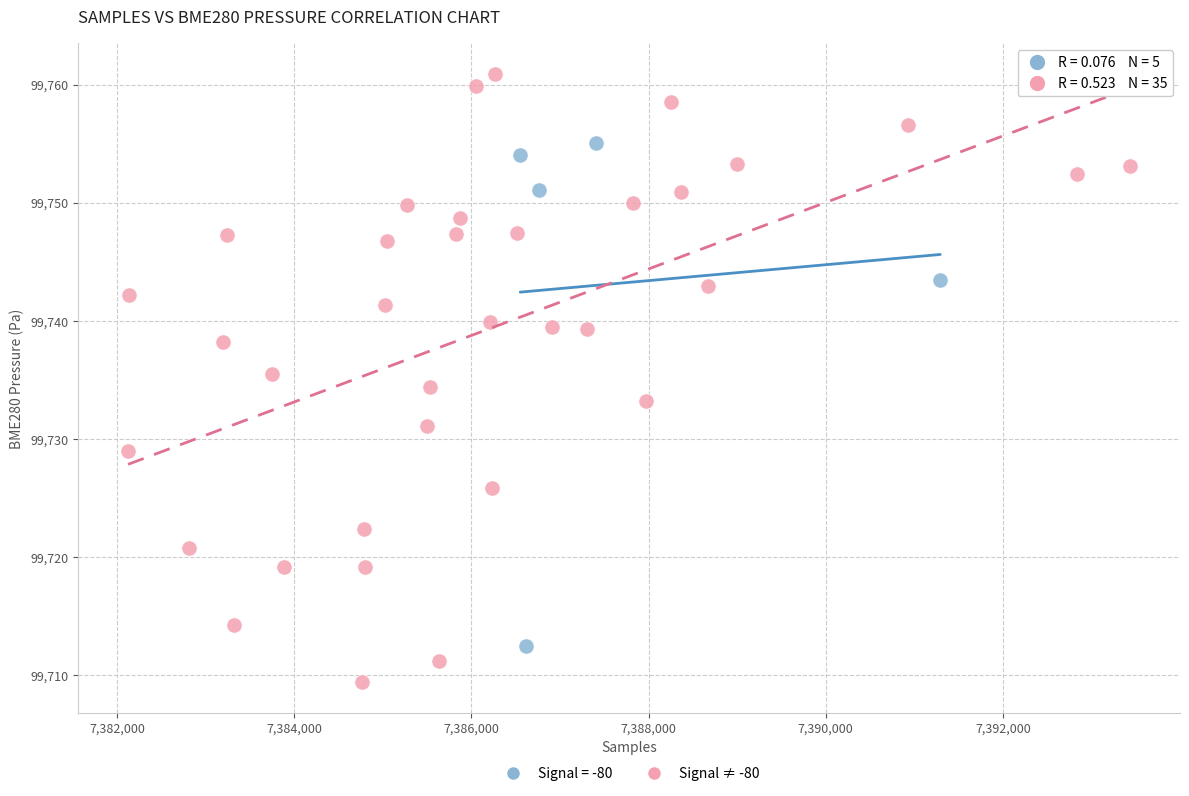

Which series has the widest spread of Y values?

Signal ≠ -80